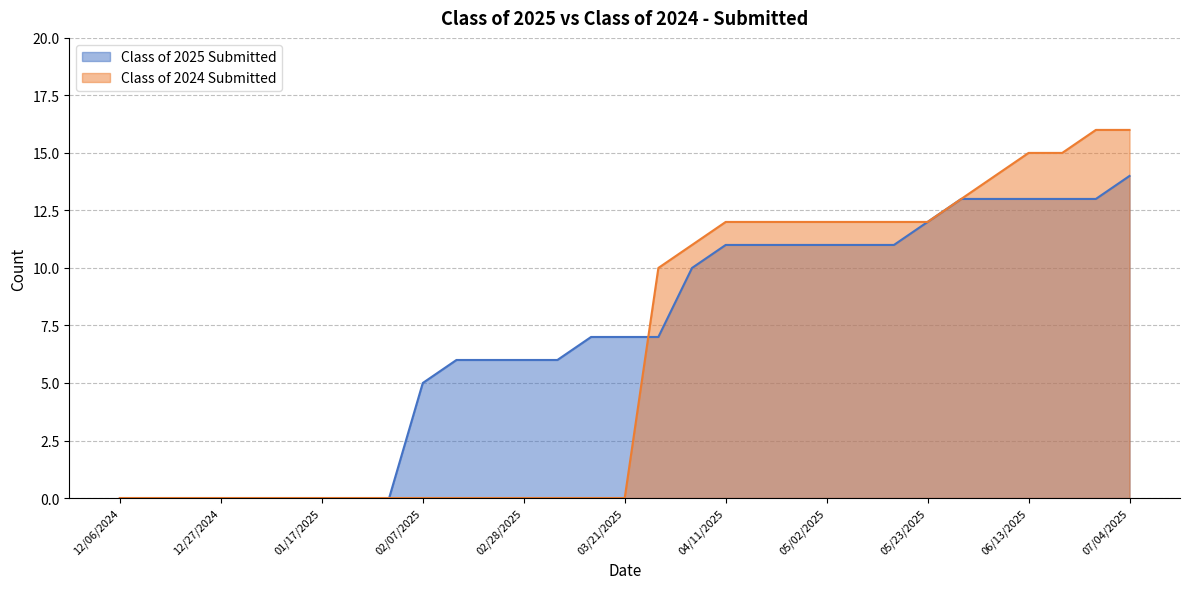

True or false: Class of 2025 Submitted has a value of 2 at 04/24/2025.

False